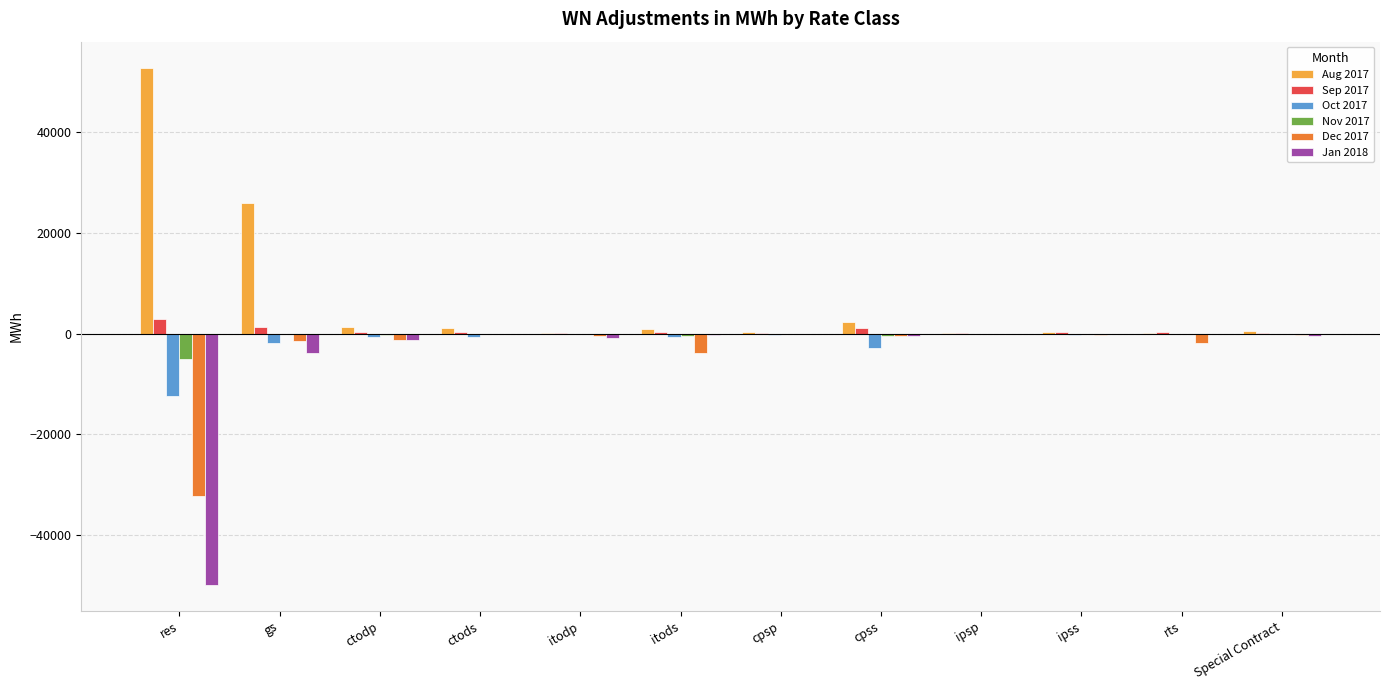

At which category is the sum across all series the highest?

gs